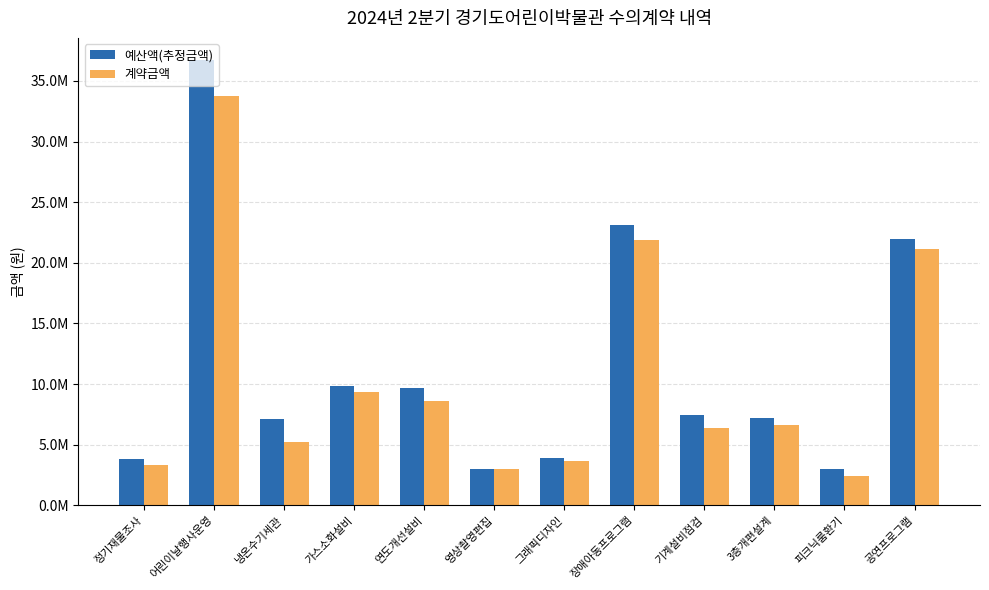

Reading left to right, what are all the values shown in this chart?

예산액(추정금액): 3784000	36720000	7150000	9862000	9680000	3000000	3910500	23132000	7477000	7232500	3015000	21996000
계약금액: 3300000	33780000	5236000	9300000	8569000	3000000	3630000	21900000	6380000	6600000	2420000	21170000